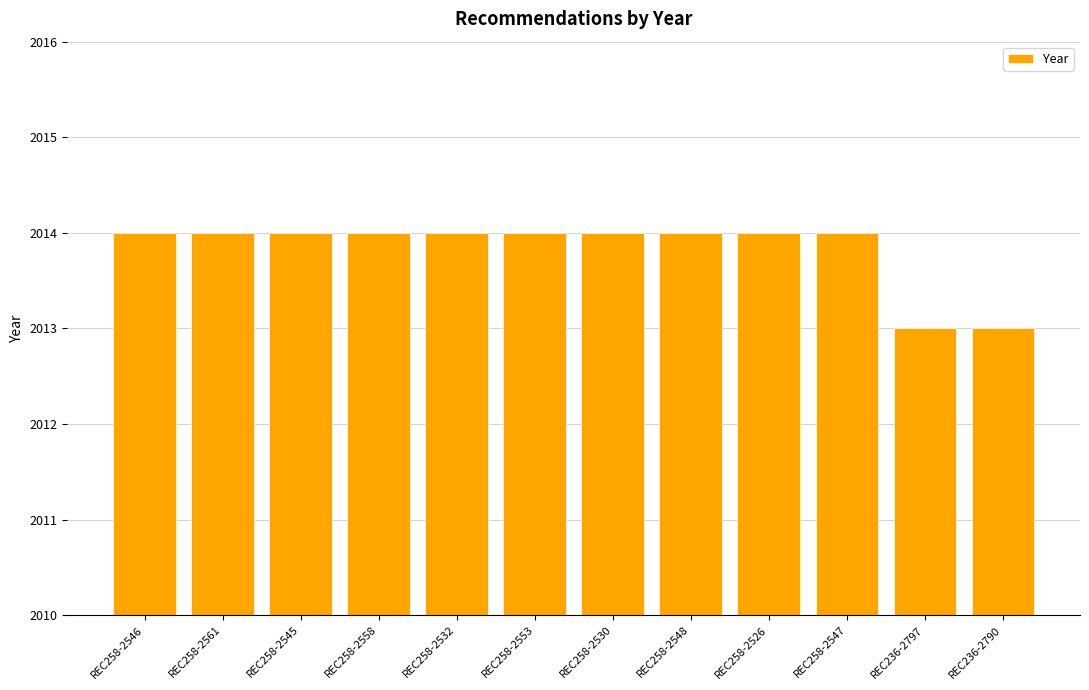

Does the chart contain any negative values?

No